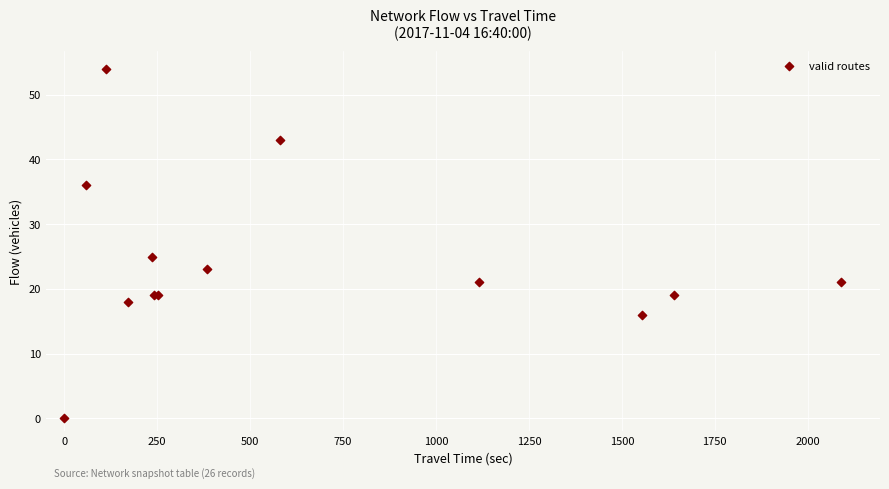

What Y value in the scatter plot is closest to 27?

25